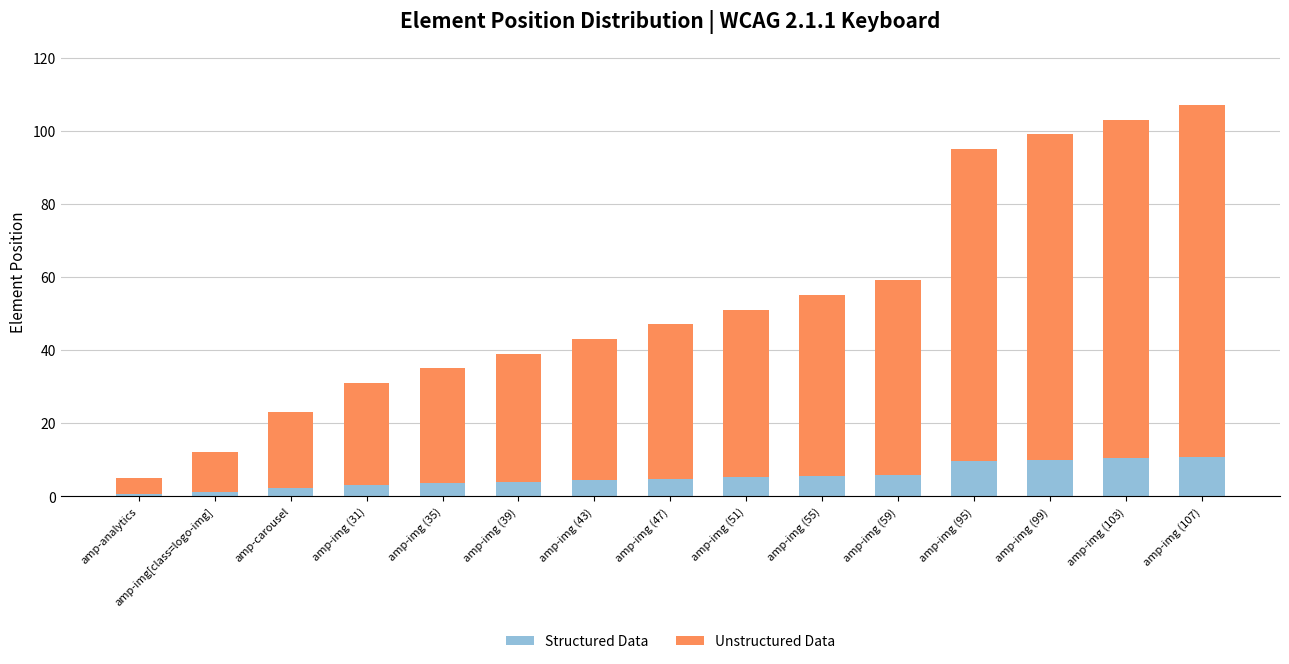

What is the highest value of the Structured Data series?

10.7